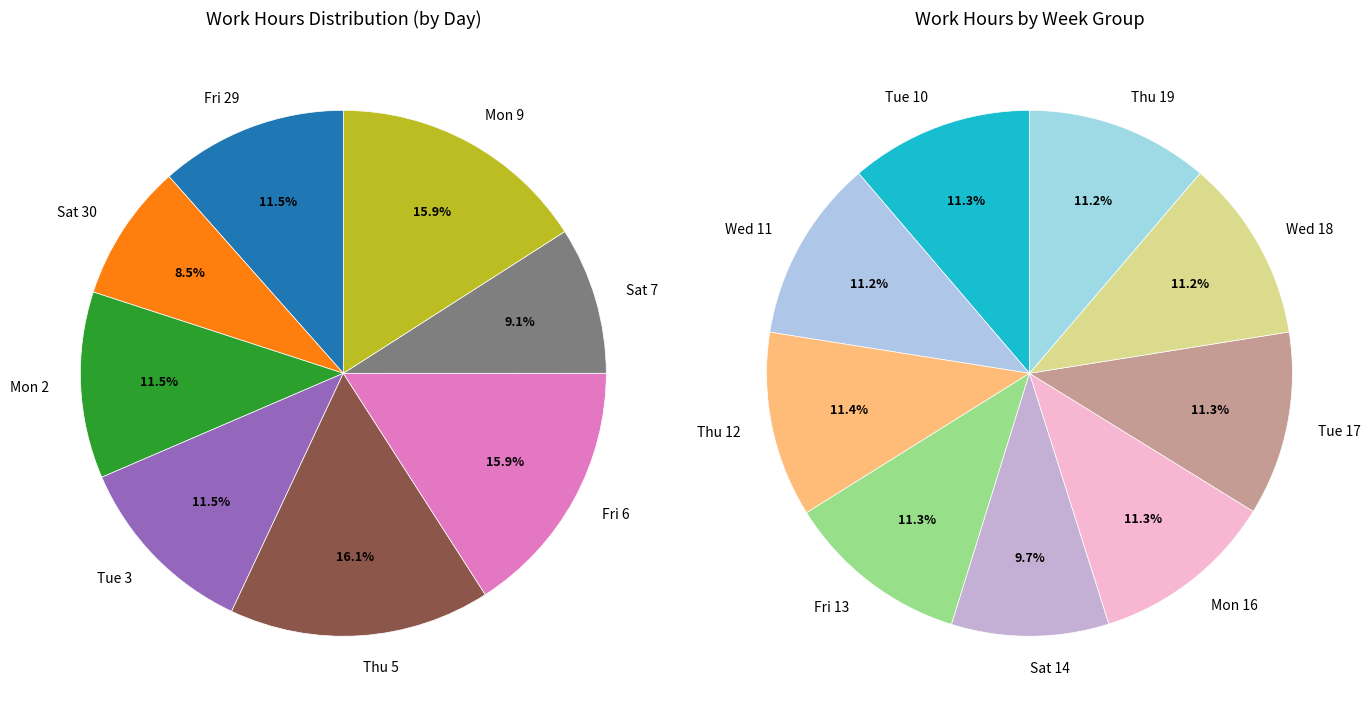

What is the change in value from Sat 30 to Thu 12?

+6.8